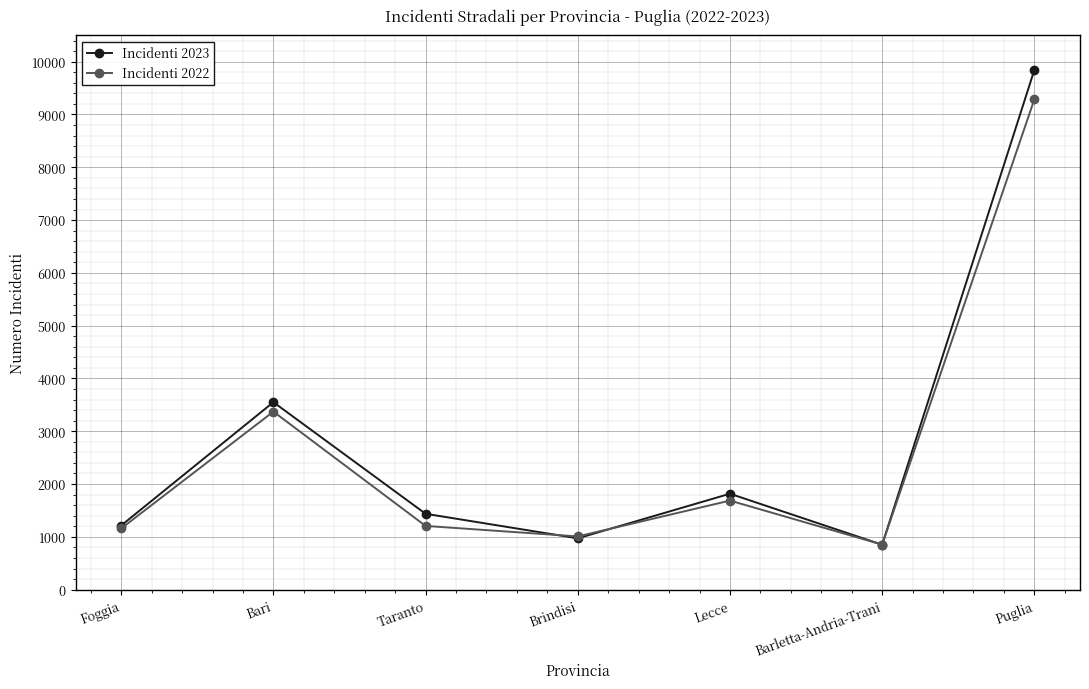

What is the difference between the maximum and minimum values in the Incidenti 2023 series?

8992